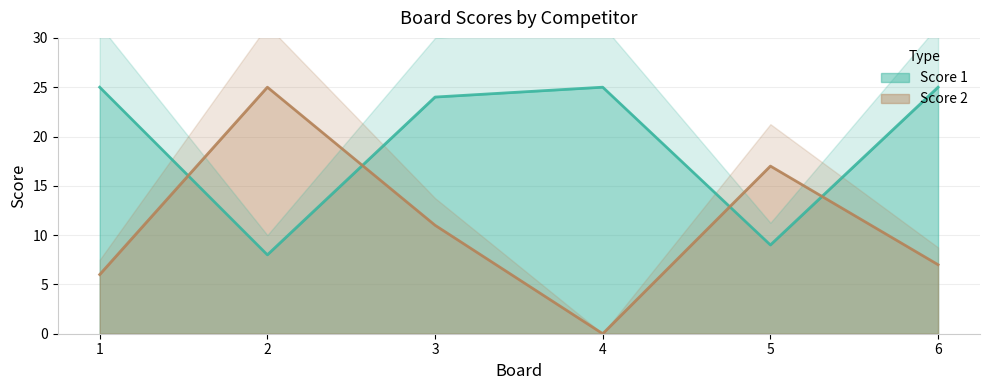

Read the Score 1 value at 2, to the nearest 5.

10